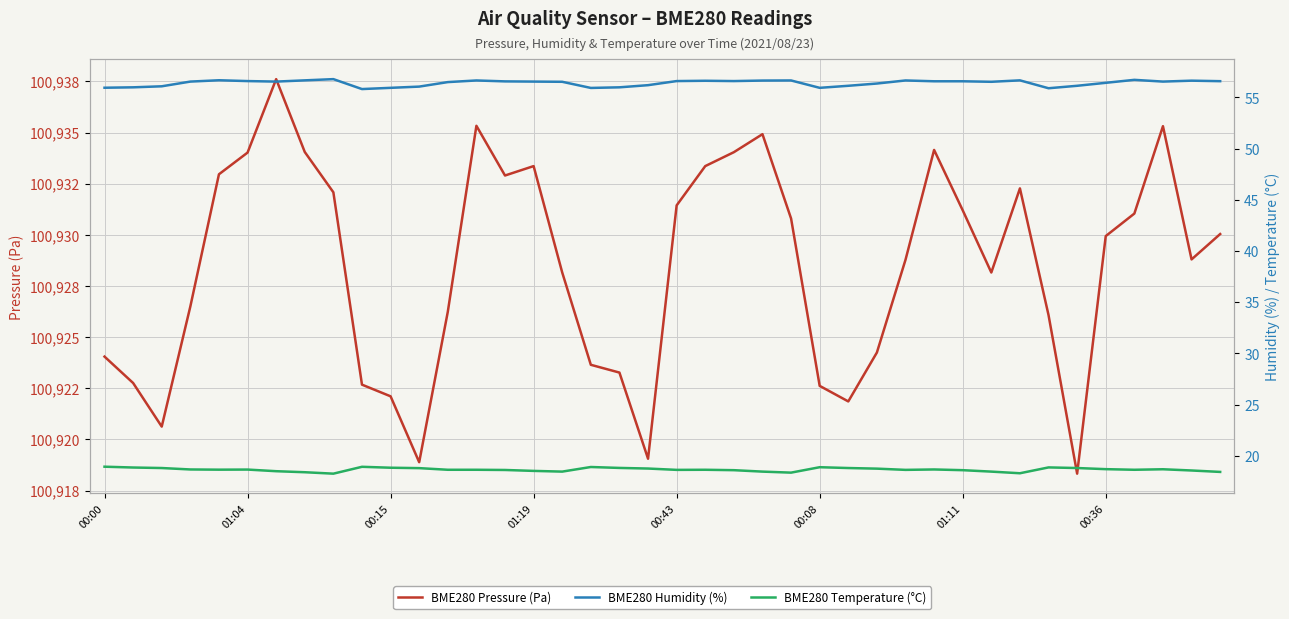

Rank the series by their maximum value, from lowest to highest.

BME280 Temperature (°C), BME280 Humidity (%), BME280 Pressure (Pa)